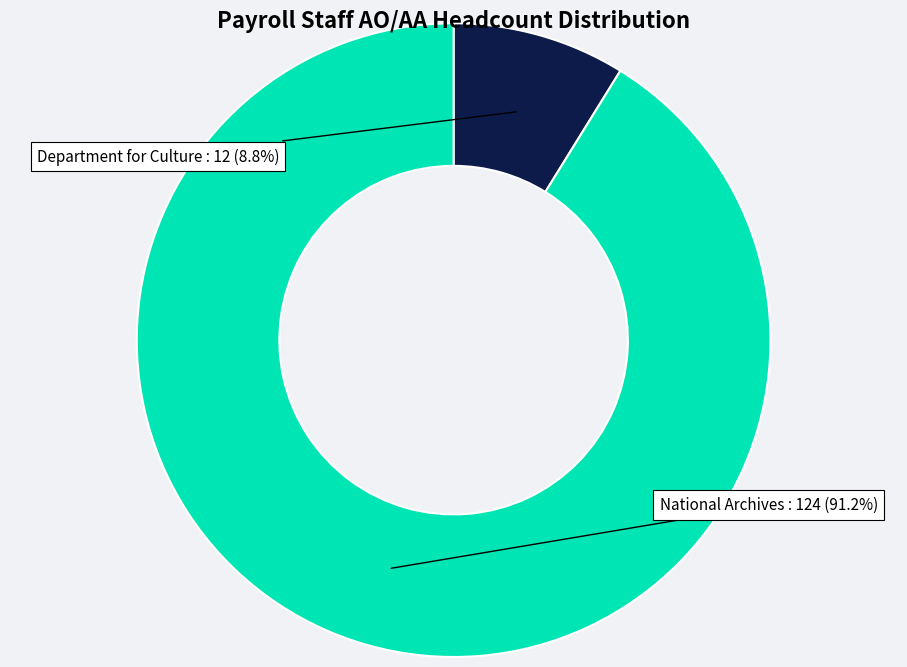

Is there any slice that represents more than half of the pie?

Yes